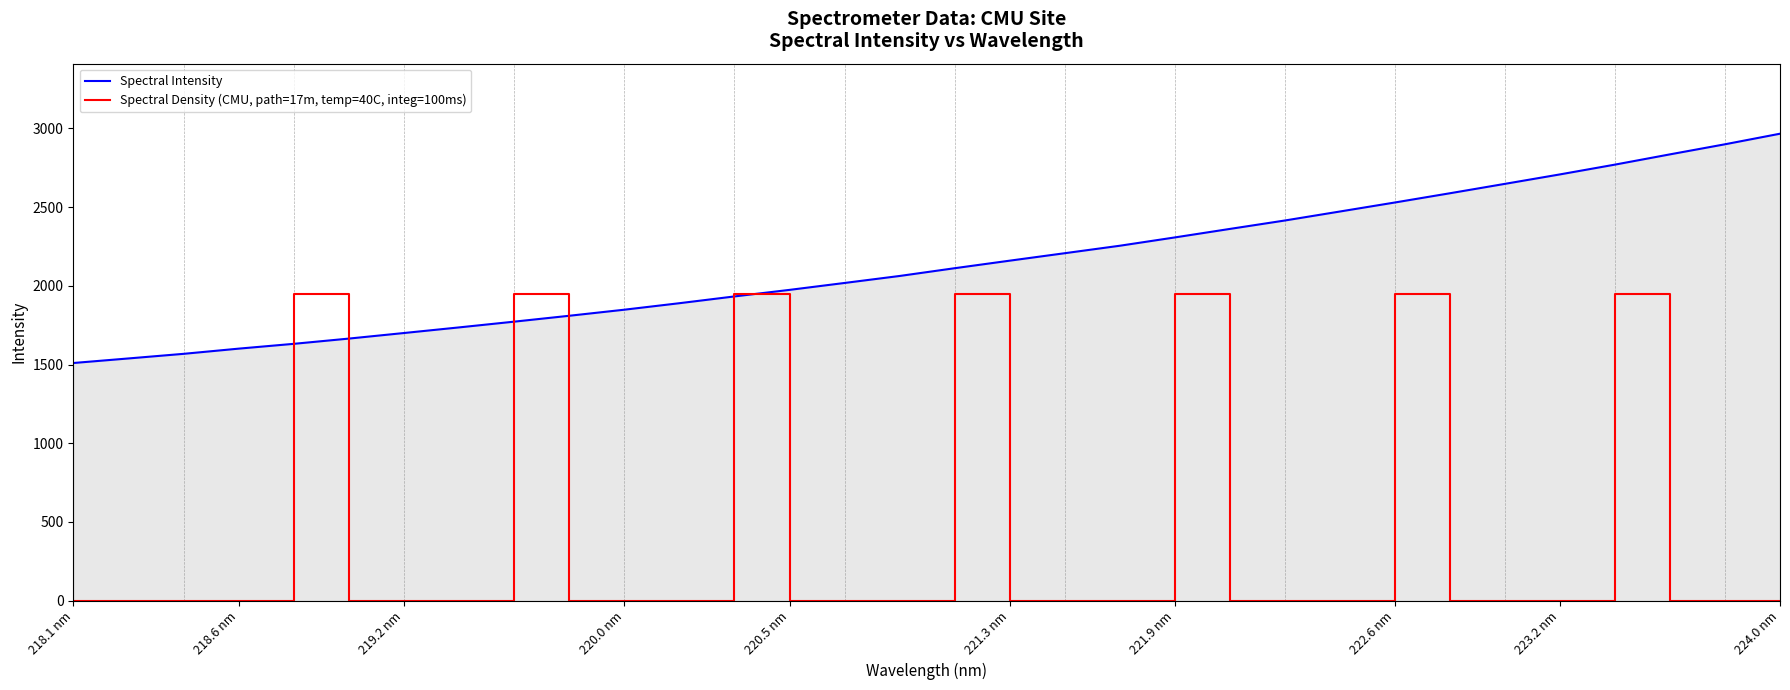

Which series has the largest total across all categories?

Spectral Intensity